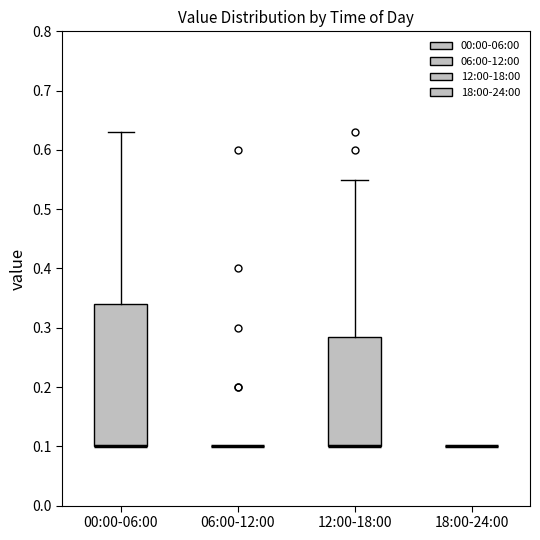

Reading left to right, transcribe this box plot: for each box, give where its median line is, the range the box spans, and where its two whiskers end, as read against the y-axis. The values are not printed on the chart, so give them approximately, as read against the axis.

00:00-06:00: median 0.10 (drawn on the box's lower edge), box 0.10 to 0.34, whiskers 0.10 to 0.63
06:00-12:00: box collapsed to a line at 0.10, whiskers 0.10 to 0.10
12:00-18:00: median 0.10 (drawn on the box's lower edge), box 0.10 to 0.29, whiskers 0.10 to 0.55
18:00-24:00: box collapsed to a line at 0.10, whiskers 0.10 to 0.10